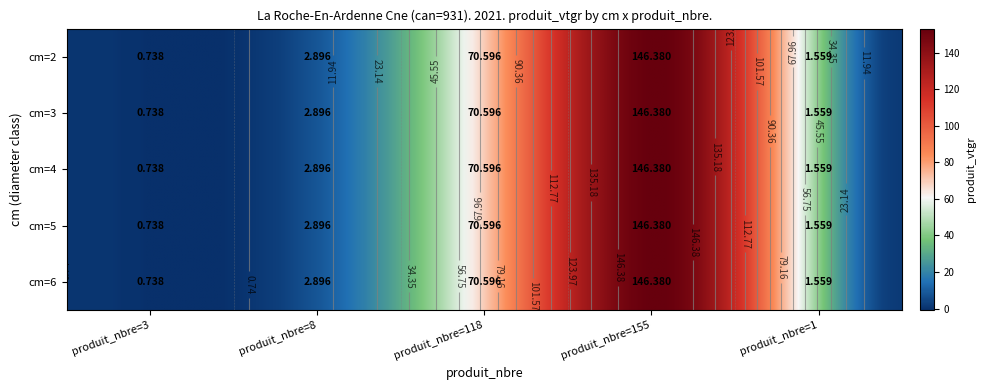

At which label does 4 first exceed 2?

8